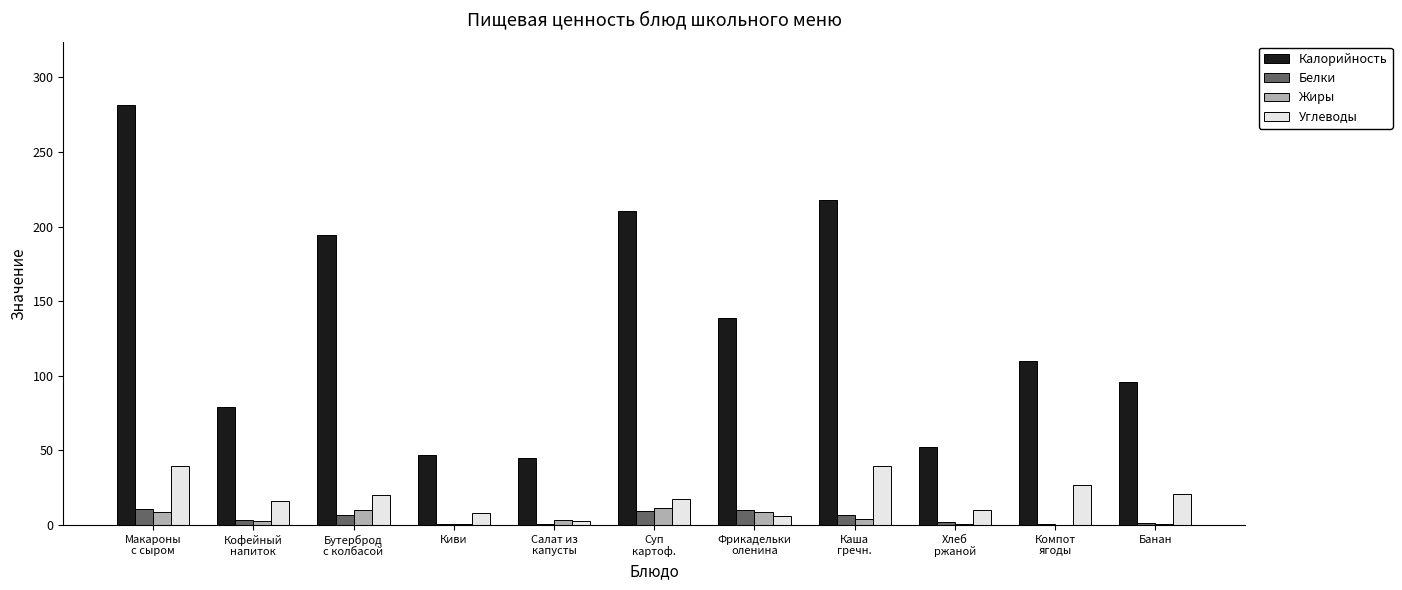

Which series has the largest range (max minus min)?

Калорийность